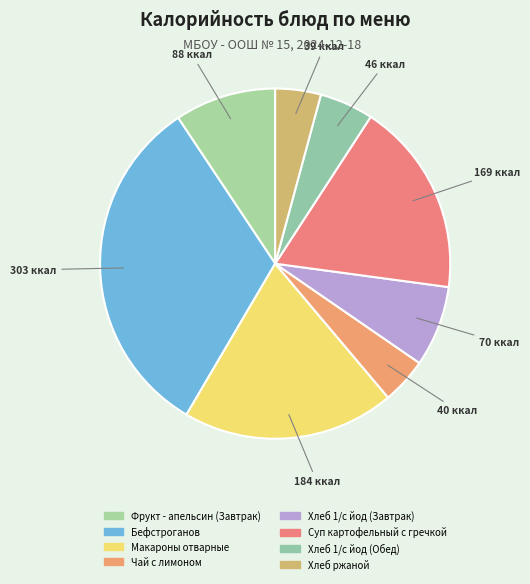

To the nearest percent, what percentage of the pie is Фрукт - апельсин (Завтрак)?

9%